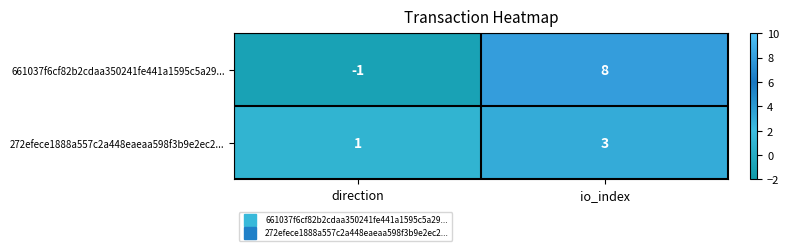

What is the difference between the highest and lowest values at io_index?

5